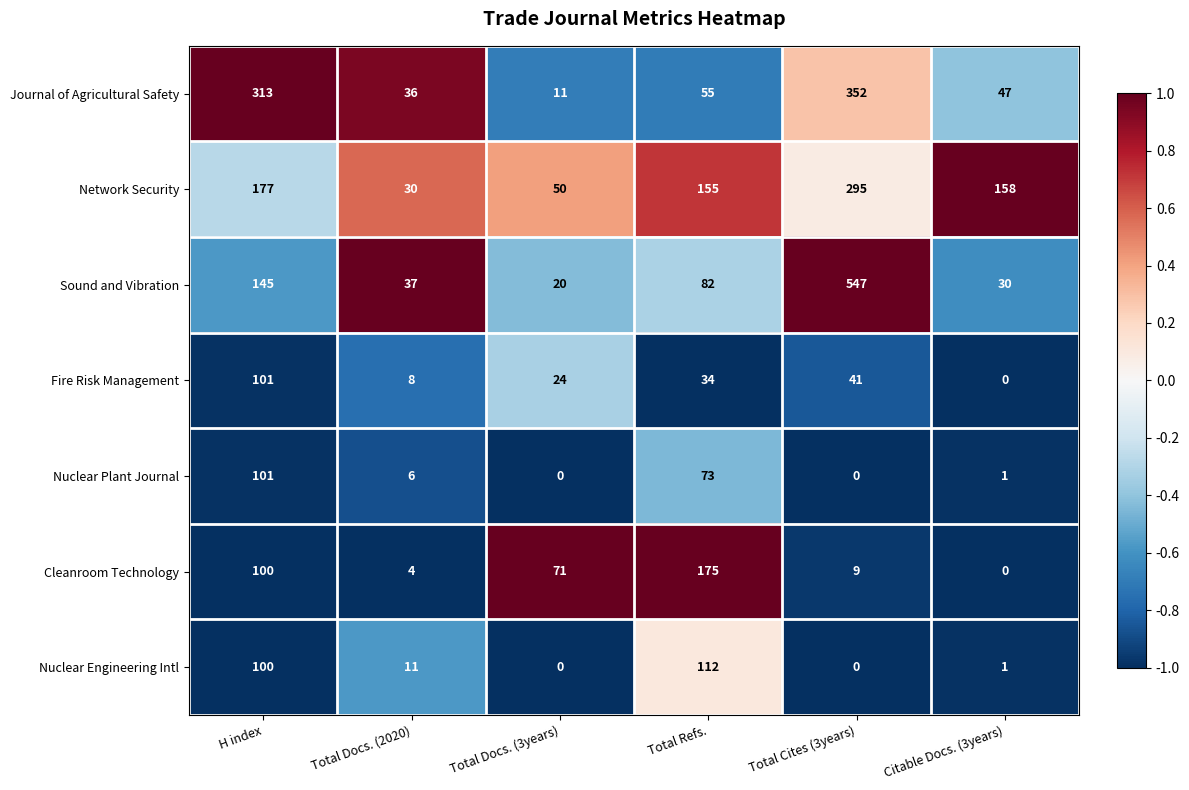

What is the greatest value displayed?

547